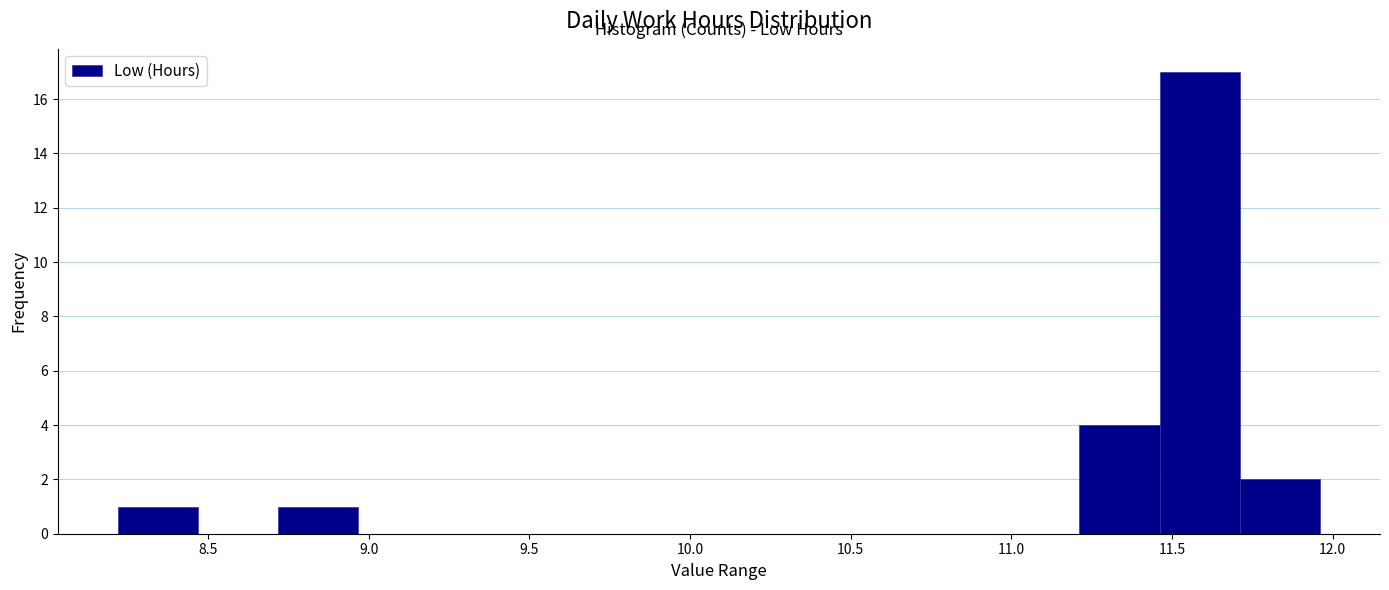

Reading left to right, transcribe this chart: for each bar, give the range it covers on the x-axis and its height. Neither the bar edges nor the heights are printed on the chart, so give them approximately, as read against the axes.

8.20 to 8.45: 1
8.45 to 8.70: 0
8.70 to 8.95: 1
8.95 to 9.20: 0
9.20 to 9.45: 0
9.45 to 9.70: 0
9.70 to 9.95: 0
9.95 to 10.20: 0
10.20 to 10.45: 0
10.45 to 10.70: 0
10.70 to 10.95: 0
10.95 to 11.20: 0
11.20 to 11.45: 4
11.45 to 11.70: 17
11.70 to 11.95: 2